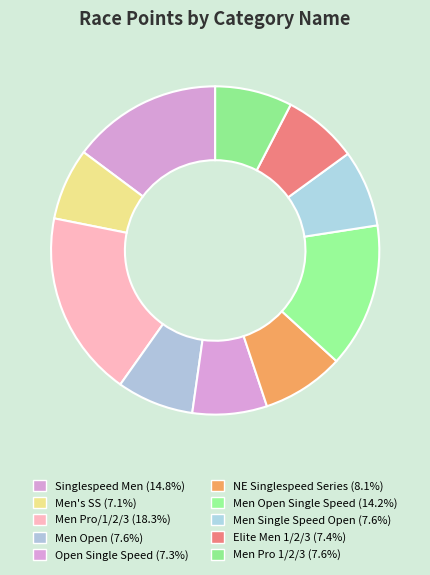

How many slices are in this pie chart?

10